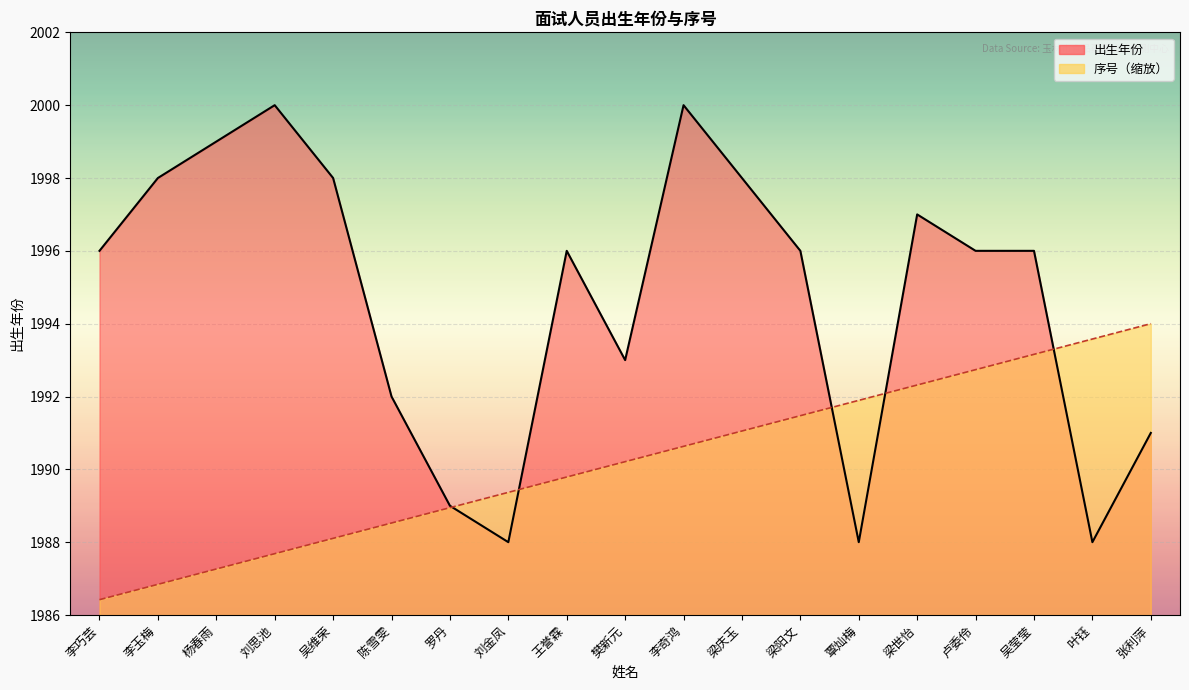

How many lines are shown in the chart?

2